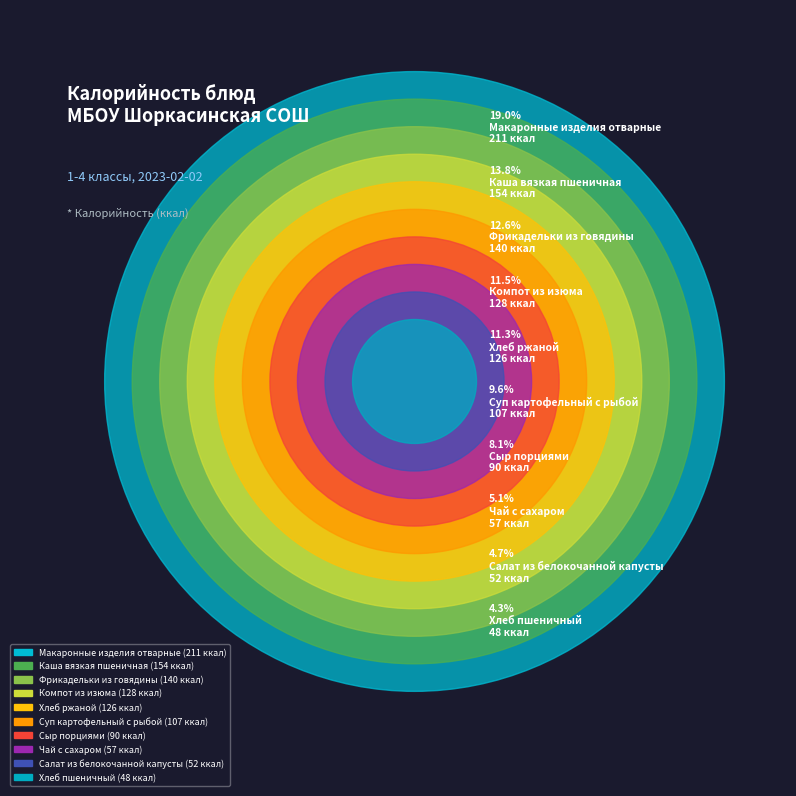

Do Салат из белокочанной капусты and Суп картофельный с рыбой together represent more than half of the pie?

No